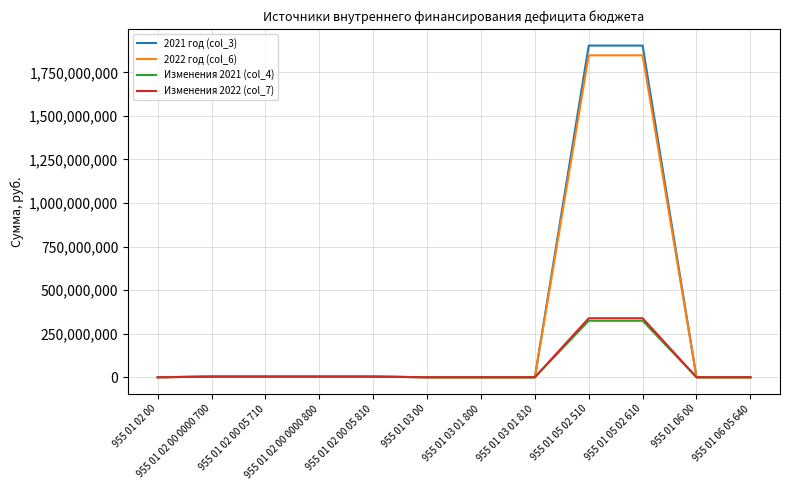

Which series changed the most between 955 01 03 01 810 and 955 01 05 02 510?

2021 год (col_3)